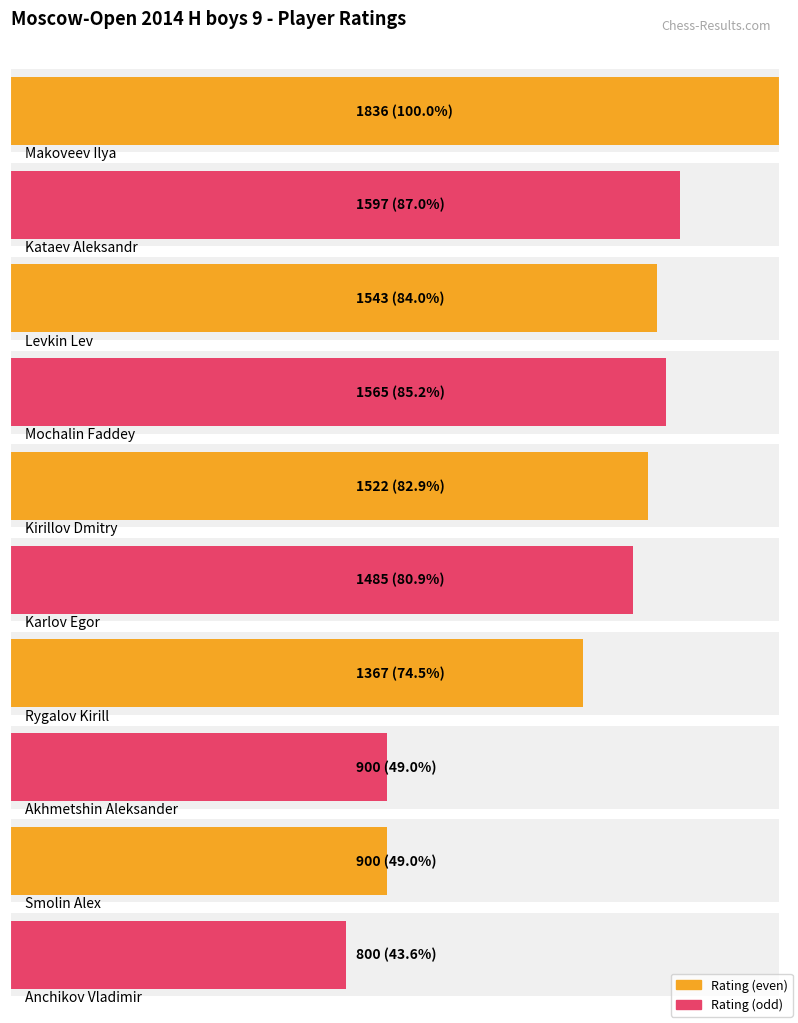

Reading left to right, transcribe all the data shown in this chart.

Makoveev Ilya=1836	Kataev Aleksandr=1597	Levkin Lev=1543	Mochalin Faddey=1565	Kirillov Dmitry=1522	Karlov Egor=1485	Rygalov Kirill=1367	Akhmetshin Aleksander=900	Smolin Alex=900	Anchikov Vladimir=800